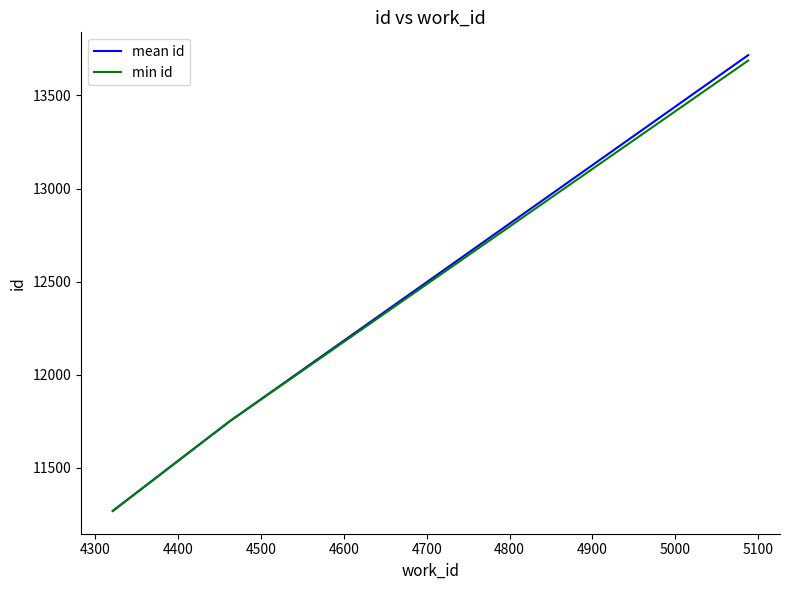

List the series in order of their peak value, lowest first.

min id, mean id